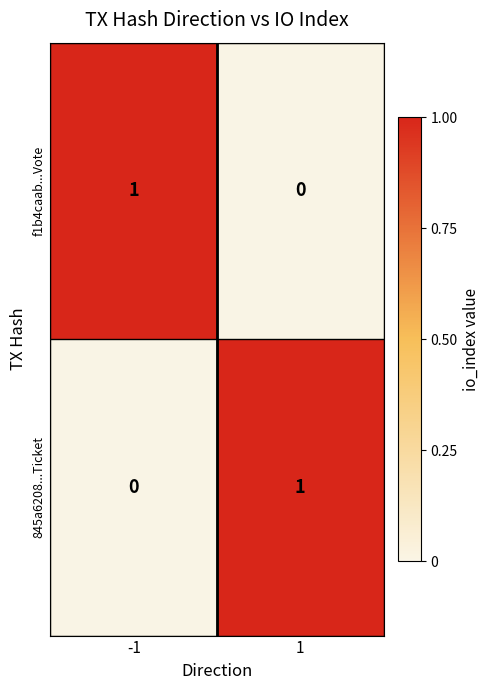

At 1, list the series in order from largest to smallest.

845a6208...Ticket, f1b4caab...Vote